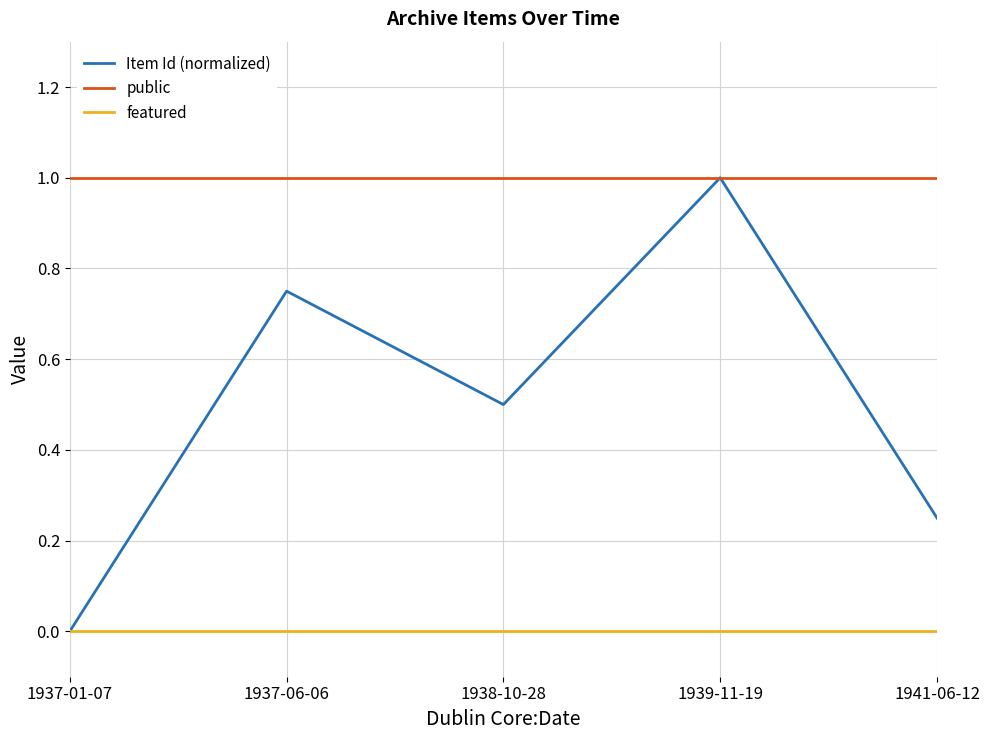

Which series has the largest total across all categories?

public